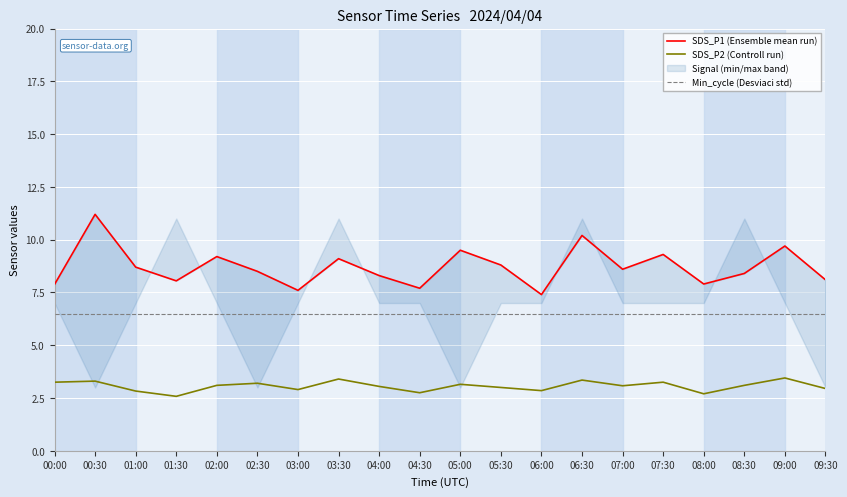

True or false: SDS_P1 (Ensemble mean run) and SDS_P2 (Controll run) intersect in this chart.

False